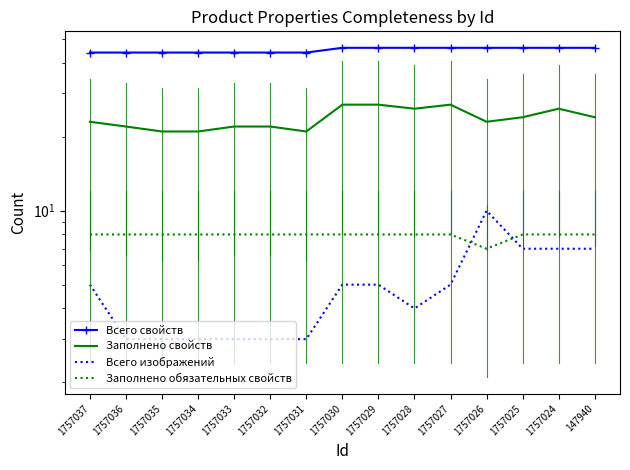

At which category does Заполнено свойств reach its first local peak?

1757027